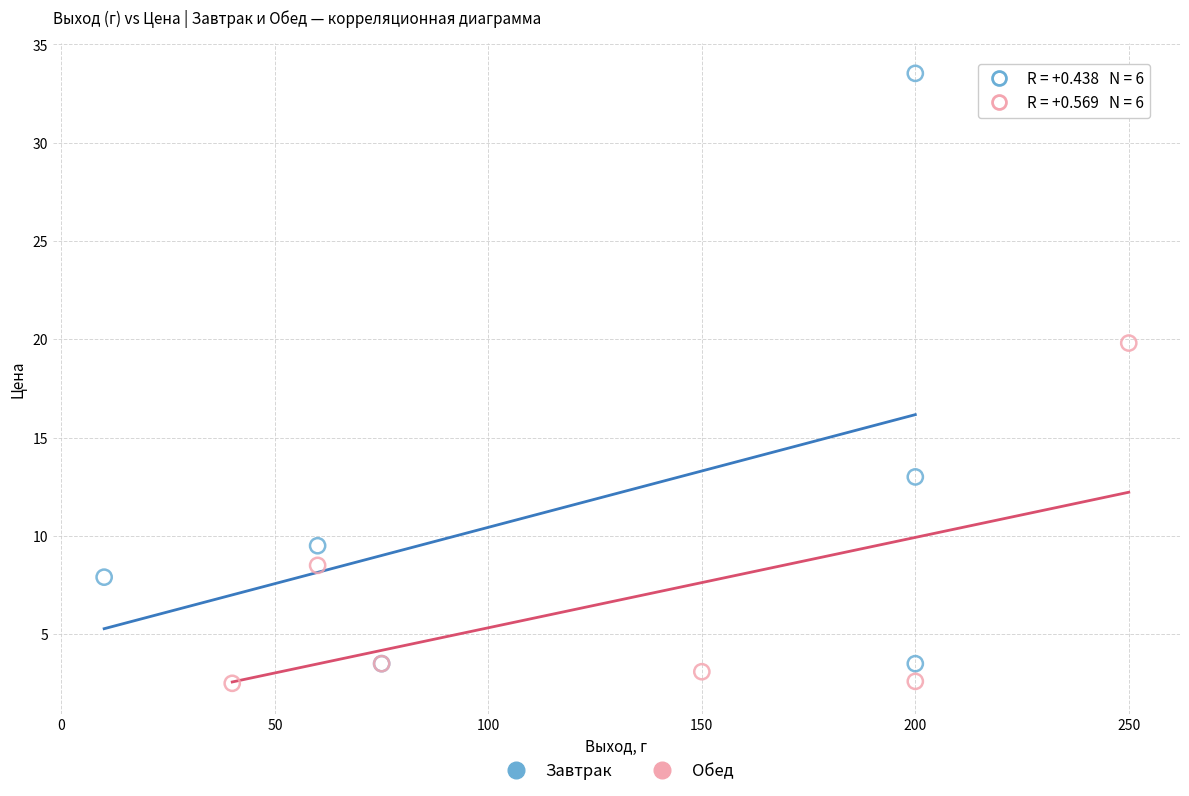

Which series contains the lowest Y value?

Обед